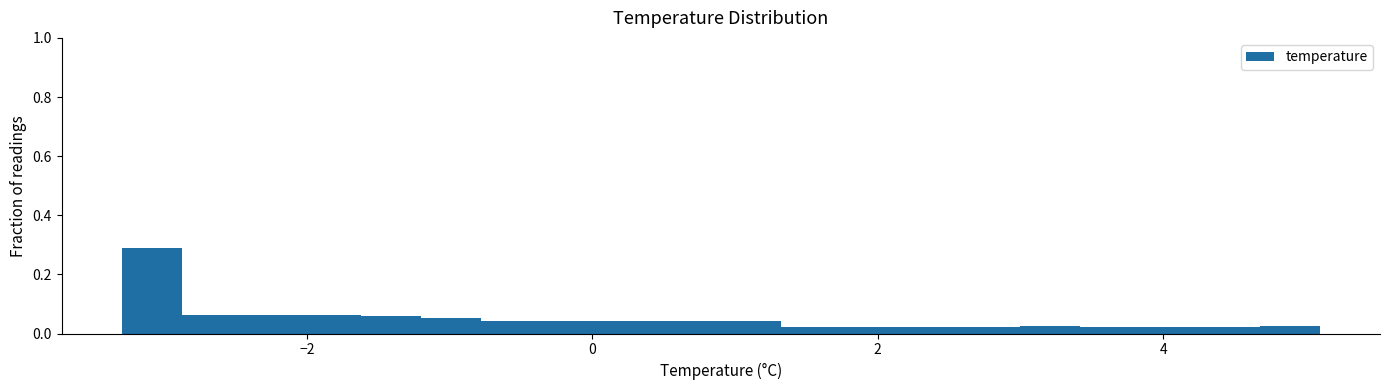

Around what value on the x-axis is the tallest bar? Give the approximate position of its centre, as read against the axis.

-3.0